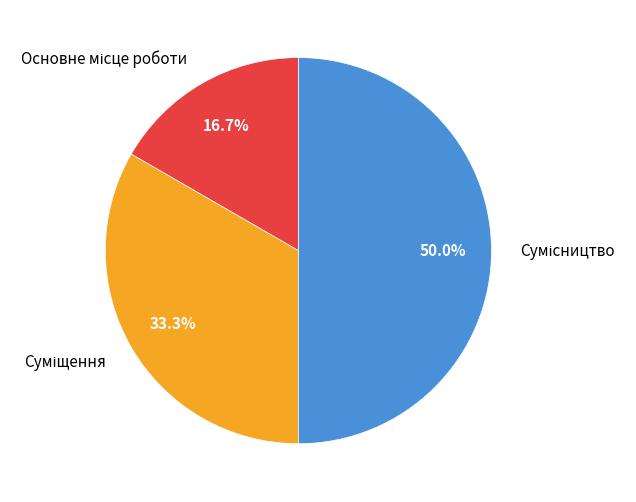

Which slice is the smallest?

Основне місце роботи